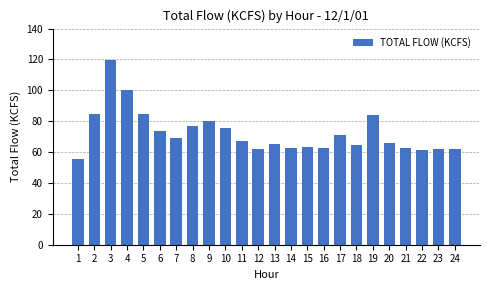

What is the average value?

72.4